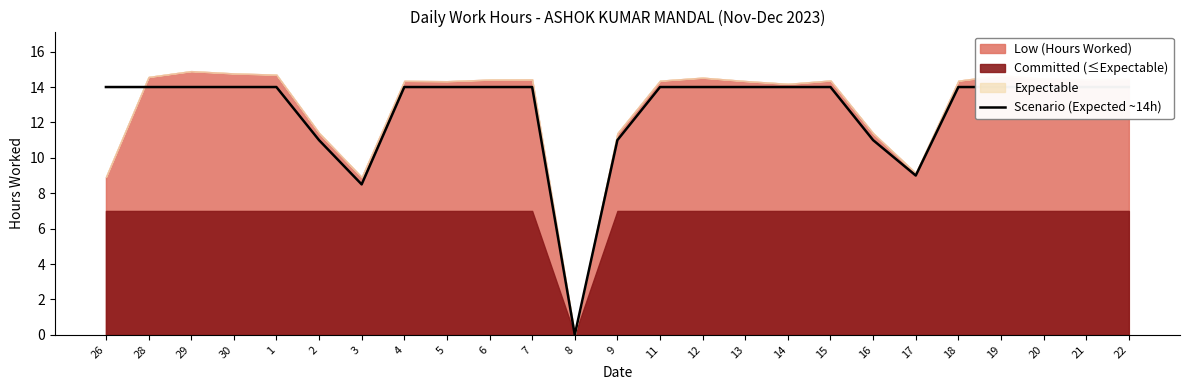

What is the value of the 15th point from the left?

14.0